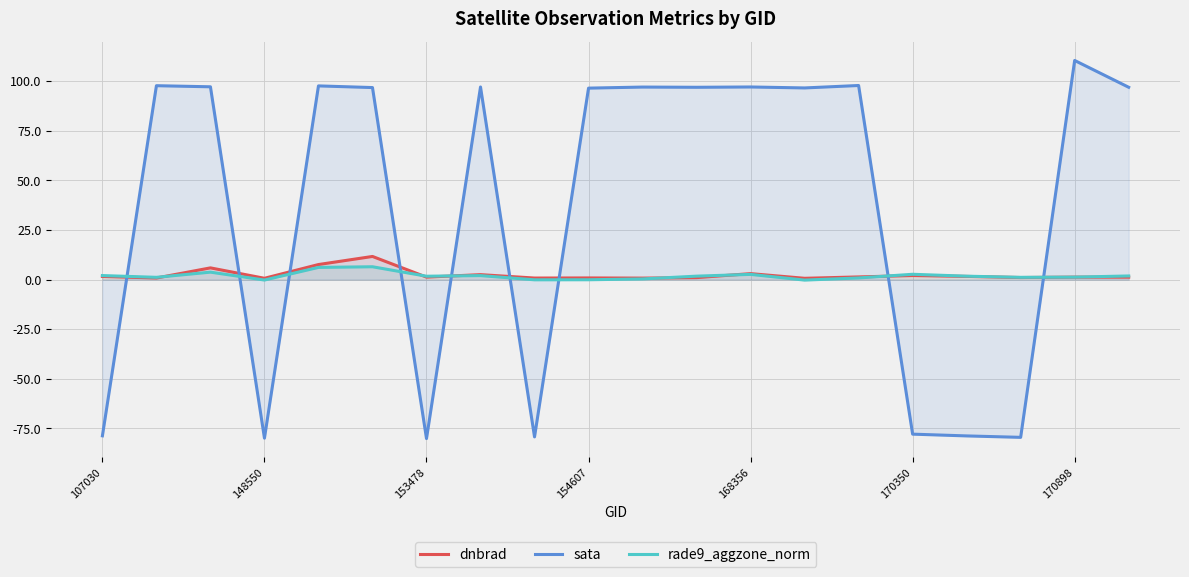

How many times do rade9_aggzone_norm and sata cross each other?

9